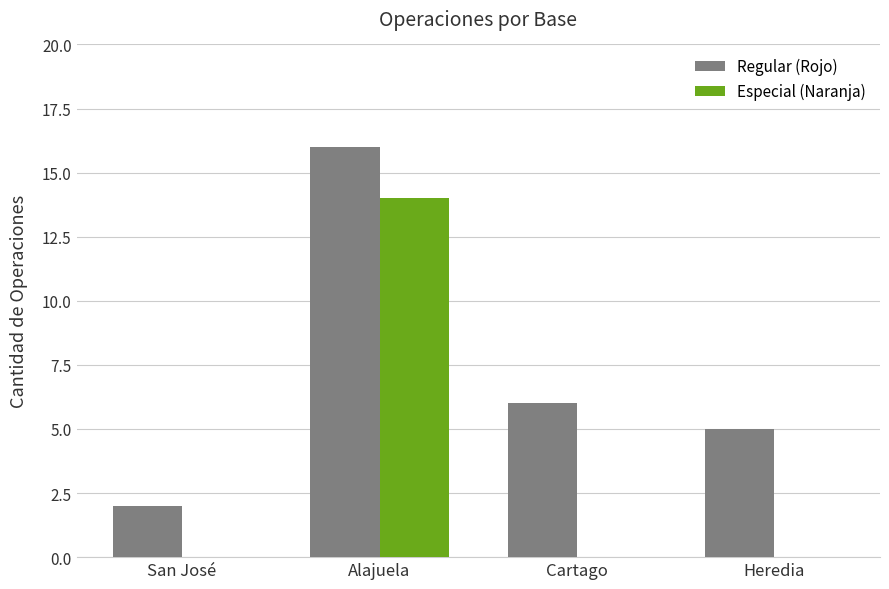

Which series changed the most between Alajuela and Heredia?

Especial (Naranja)